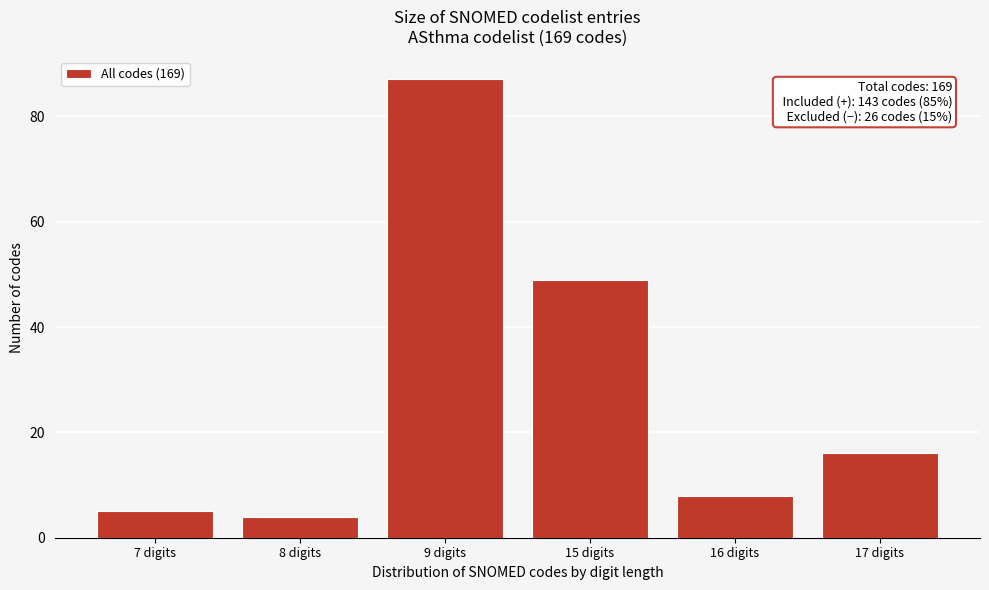

Reading left to right, list all the values displayed in this chart.

7 digits=5	8 digits=4	9 digits=87	15 digits=49	16 digits=8	17 digits=16